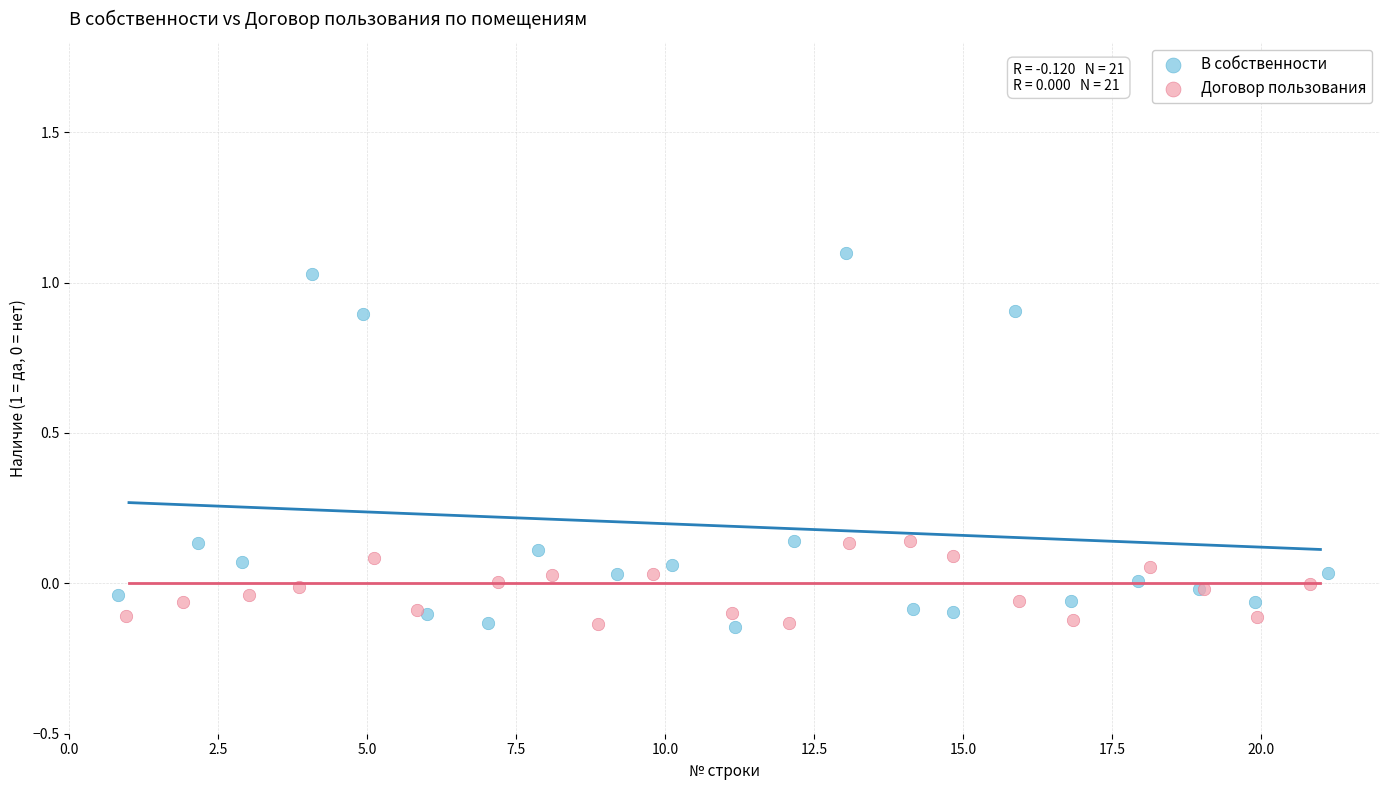

Which series has the widest spread of Y values?

В собственности